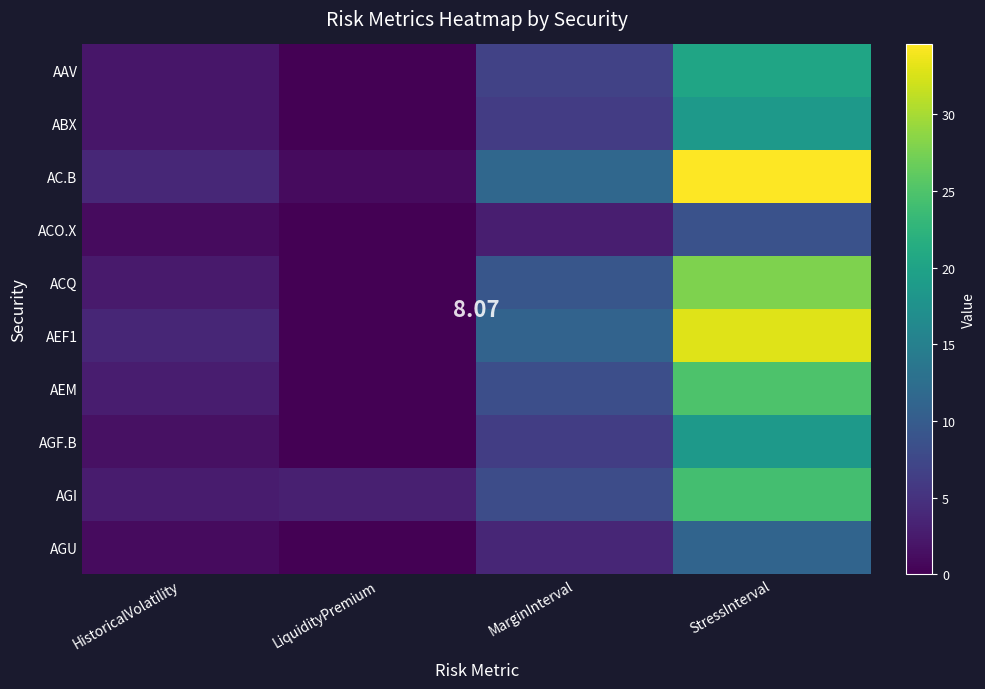

What is the difference between the highest and lowest values at StressInterval?

25.8